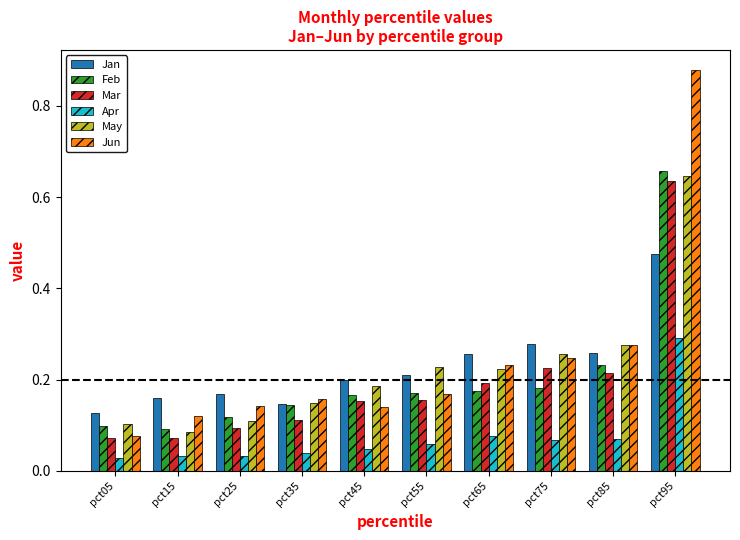

How many groups of bars are there?

10